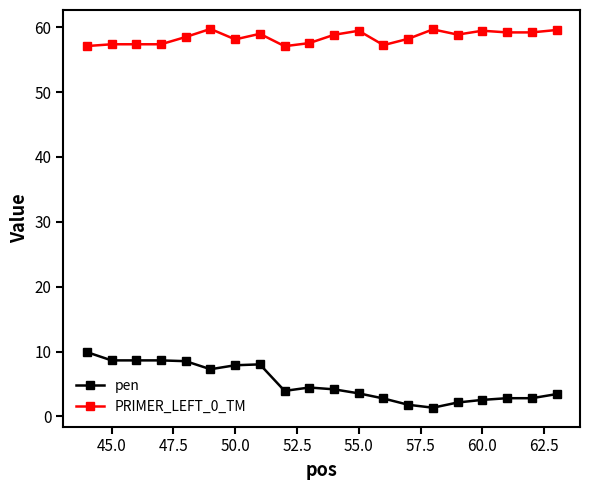

How many lines are shown in the chart?

2